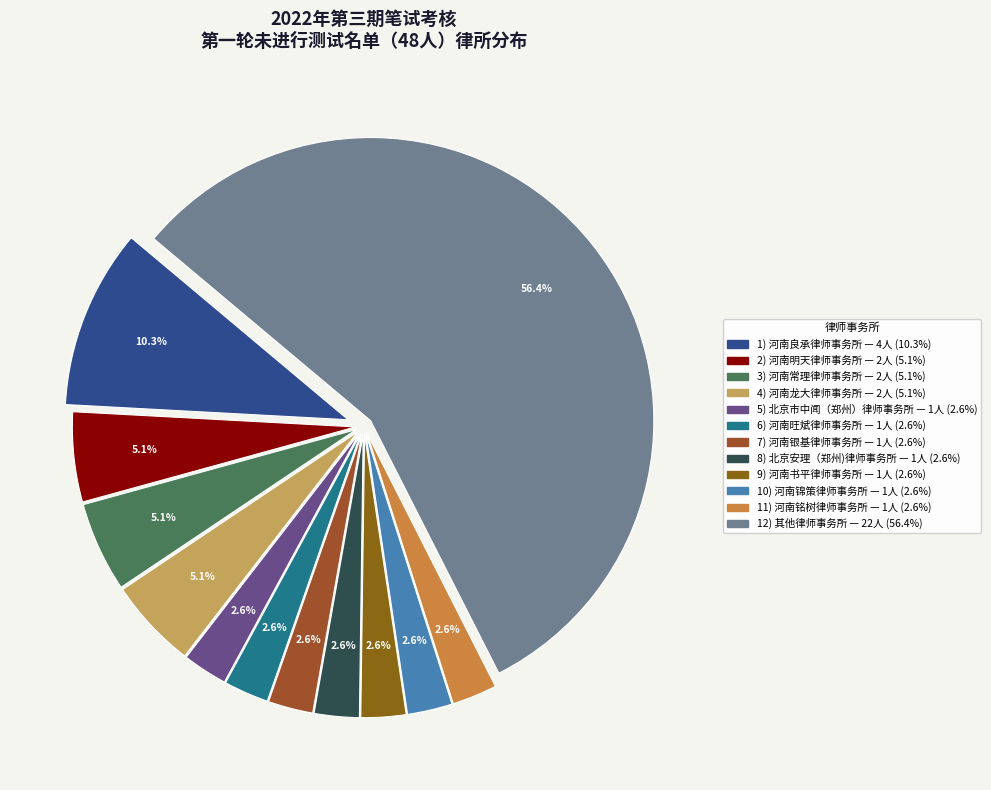

Count the number of slices in the pie.

12